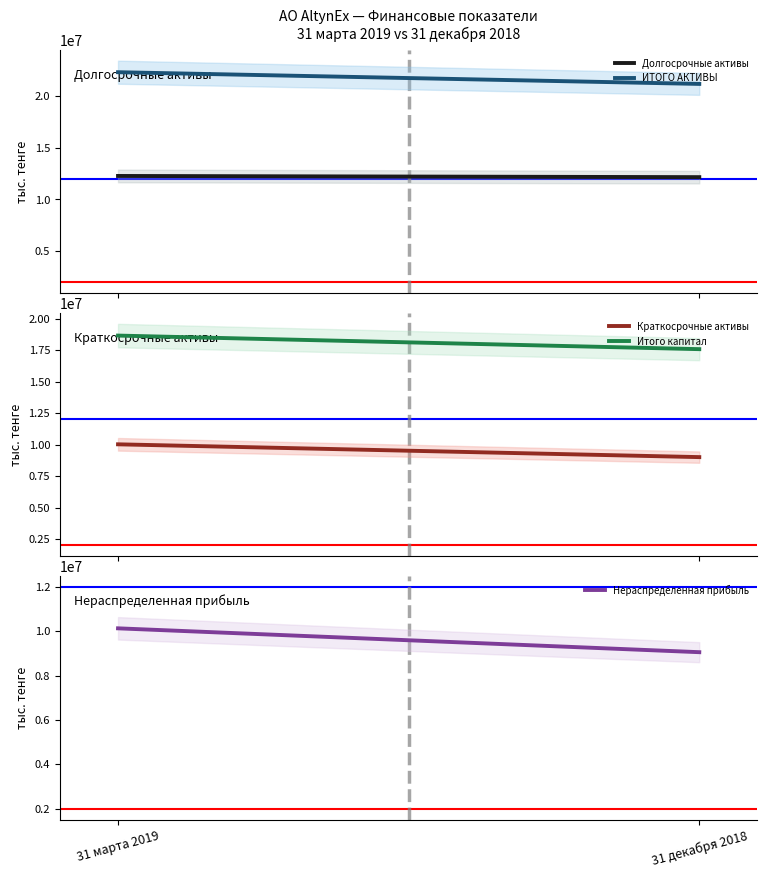

Reading left to right, extract all data points from this chart.

Долгосрочные активы: 31 марта 2019=12257379.3	31 декабря 2018=12142771.0
ИТОГО АКТИВЫ: 31 марта 2019=22276655.1	31 декабря 2018=21146088.0
Краткосрочные активы: 31 марта 2019=10019275.8	31 декабря 2018=9003317.0
Итого капитал: 31 марта 2019=18649316.9	31 декабря 2018=17572273.0
Нераспределенная прибыль: 31 марта 2019=10134260.9	31 декабря 2018=9057217.0